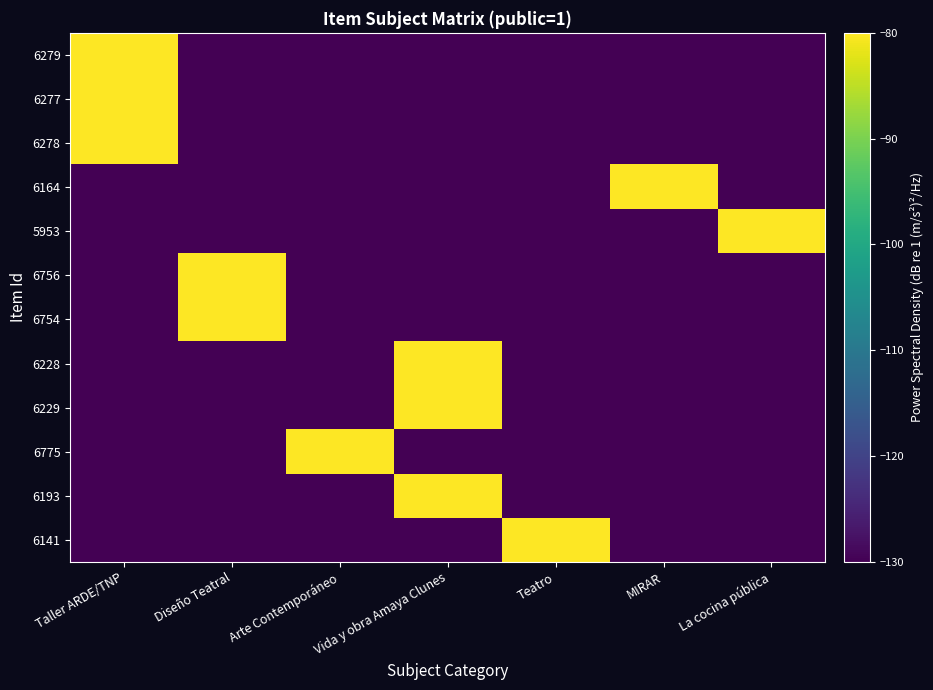

What is the minimum value shown in the chart?

-130